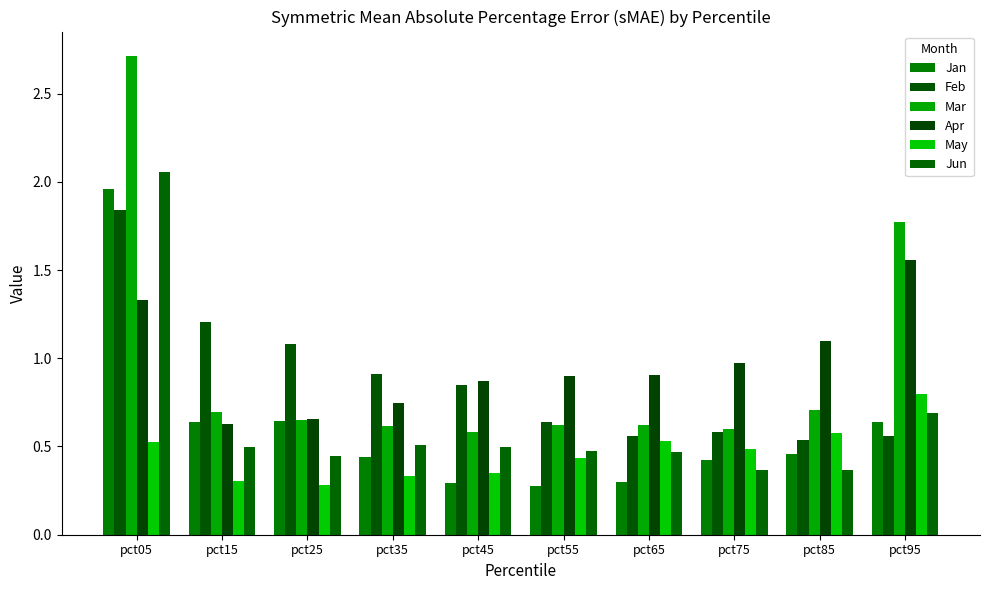

How many groups of bars are there?

10